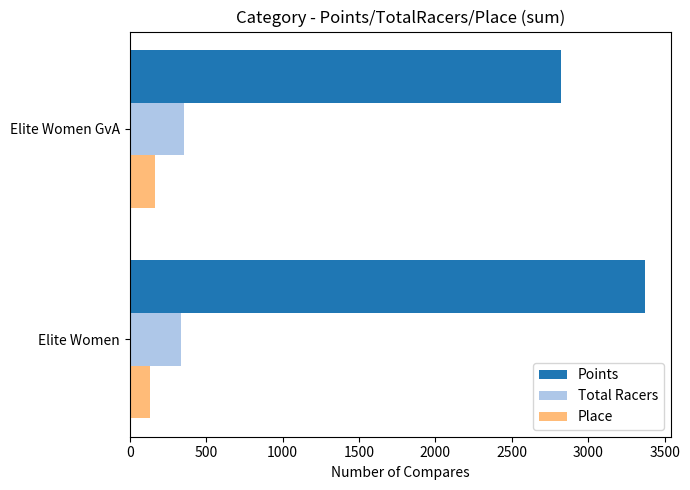

Rank the categories by Place value from lowest to highest.

Elite Women, Elite Women GvA